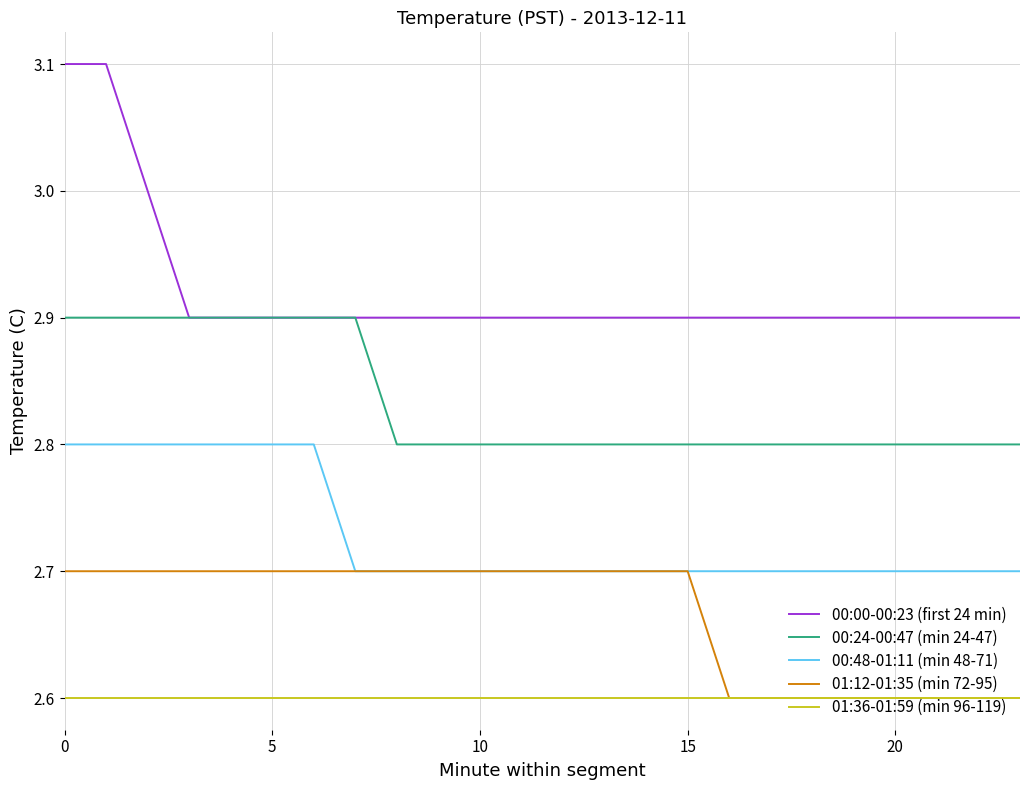

Rank the series by their maximum value, from lowest to highest.

01:36-01:59 (min 96-119), 01:12-01:35 (min 72-95), 00:48-01:11 (min 48-71), 00:24-00:47 (min 24-47), 00:00-00:23 (first 24 min)